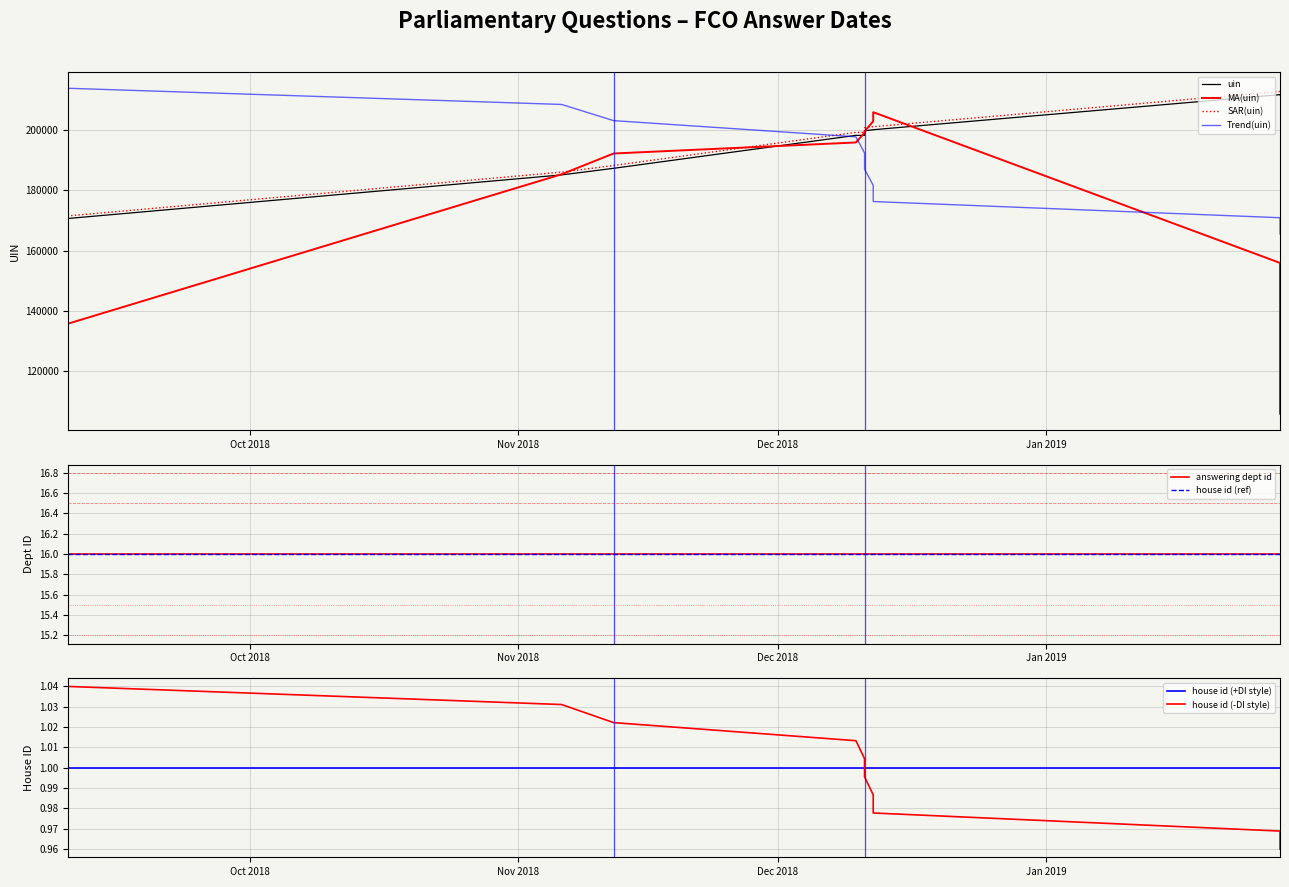

True or false: uin and house id intersect in this chart.

False